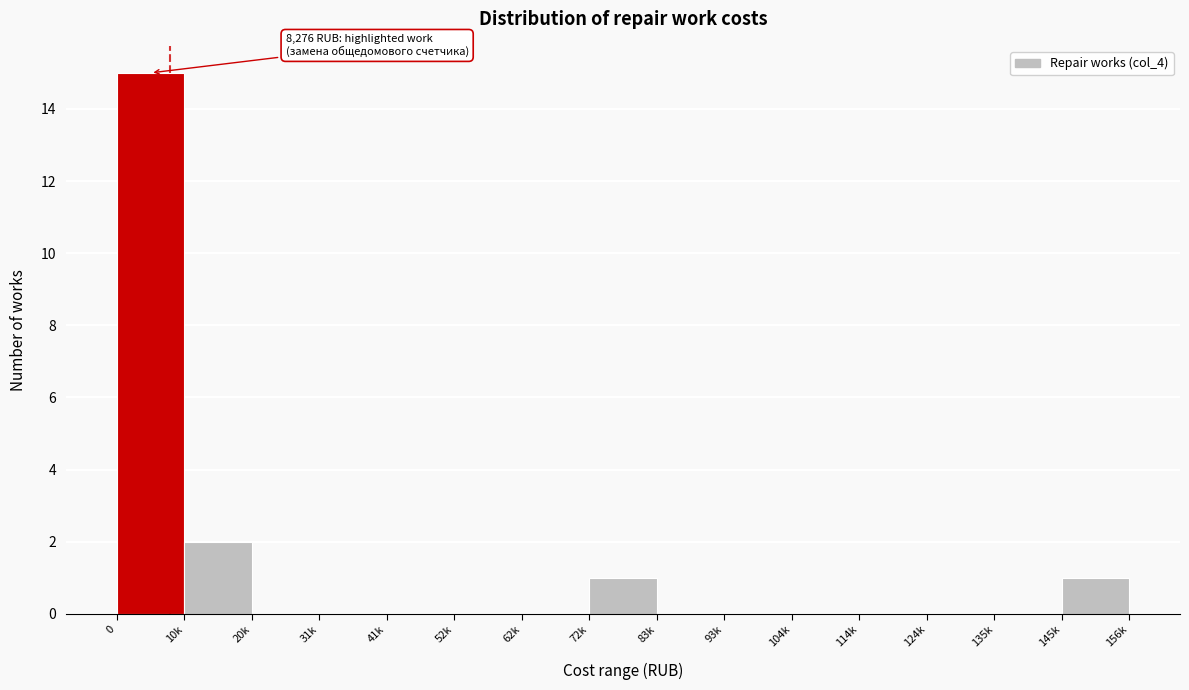

Reading right to left, transcribe all the data shown in this chart.

145k=1	135k=0	124k=0	114k=0	104k=0	93k=0	83k=0	72k=1	62k=0	52k=0	41k=0	31k=0	20k=0	10k=2	0=15